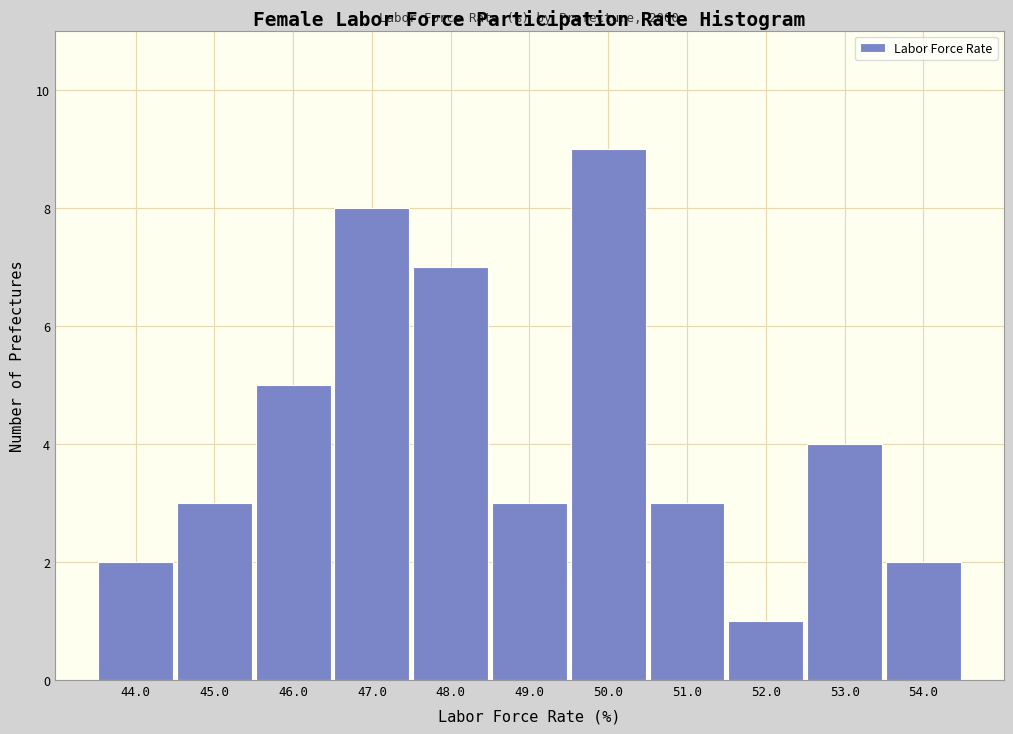

Reading left to right, transcribe all the data shown in this chart.

2	3	5	8	7	3	9	3	1	4	2